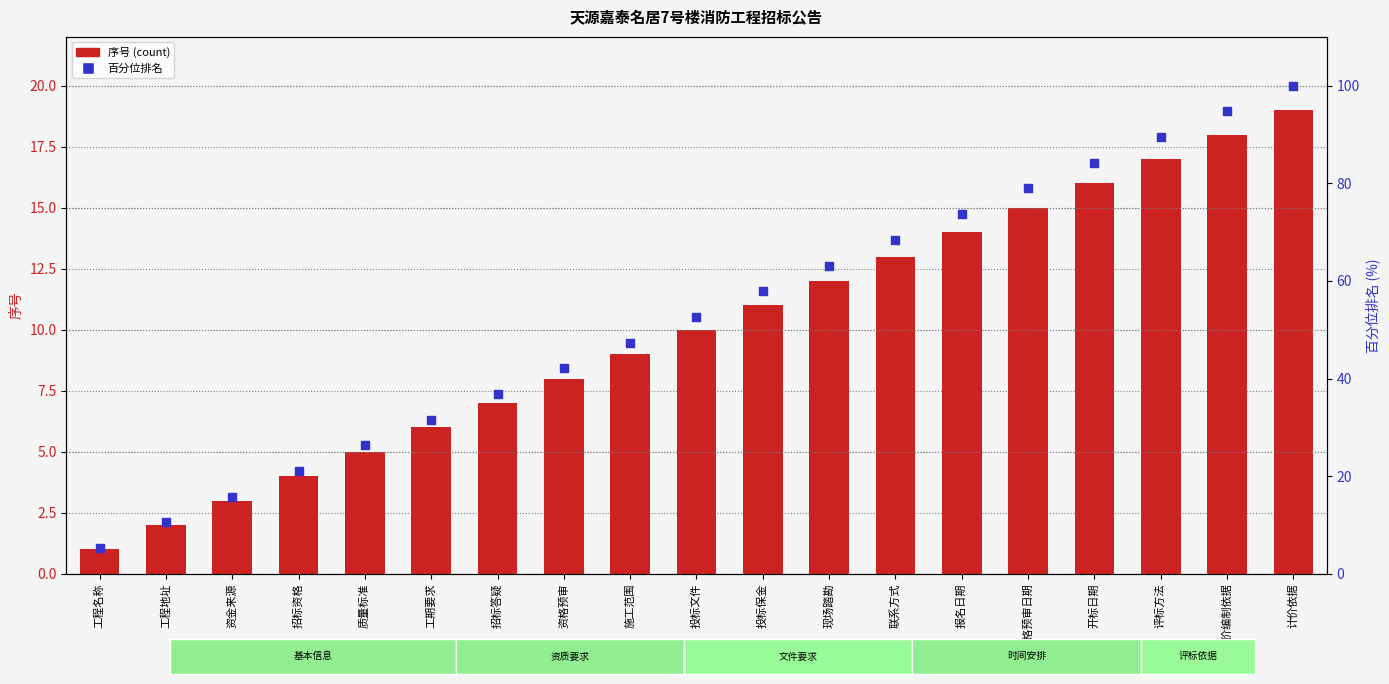

Which series reaches the maximum Y coordinate?

百分位排名